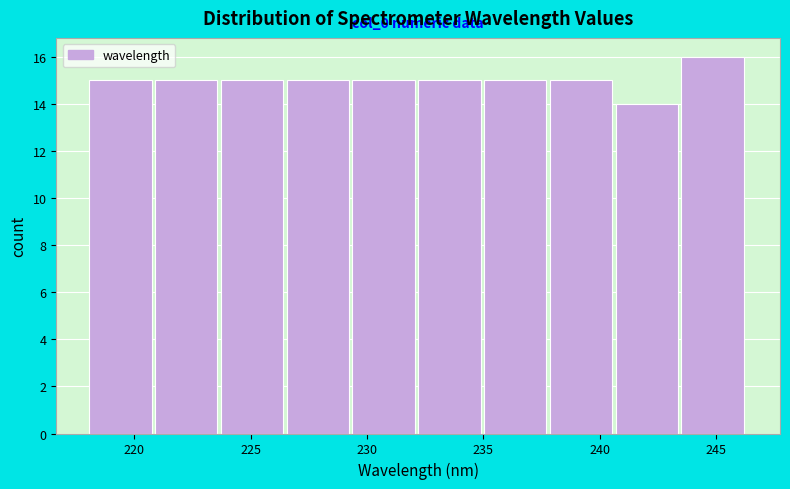

Over which range of the x-axis is the bar tallest?

243.5 to 246.5